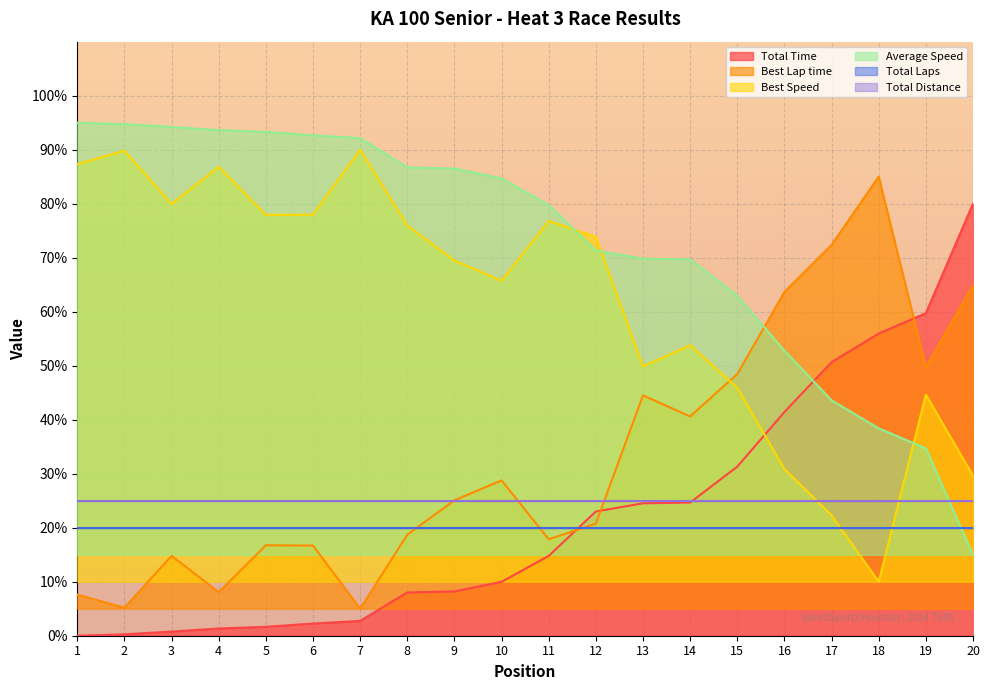

The value of Average Speed at 1 is 144.8. True or false?

False